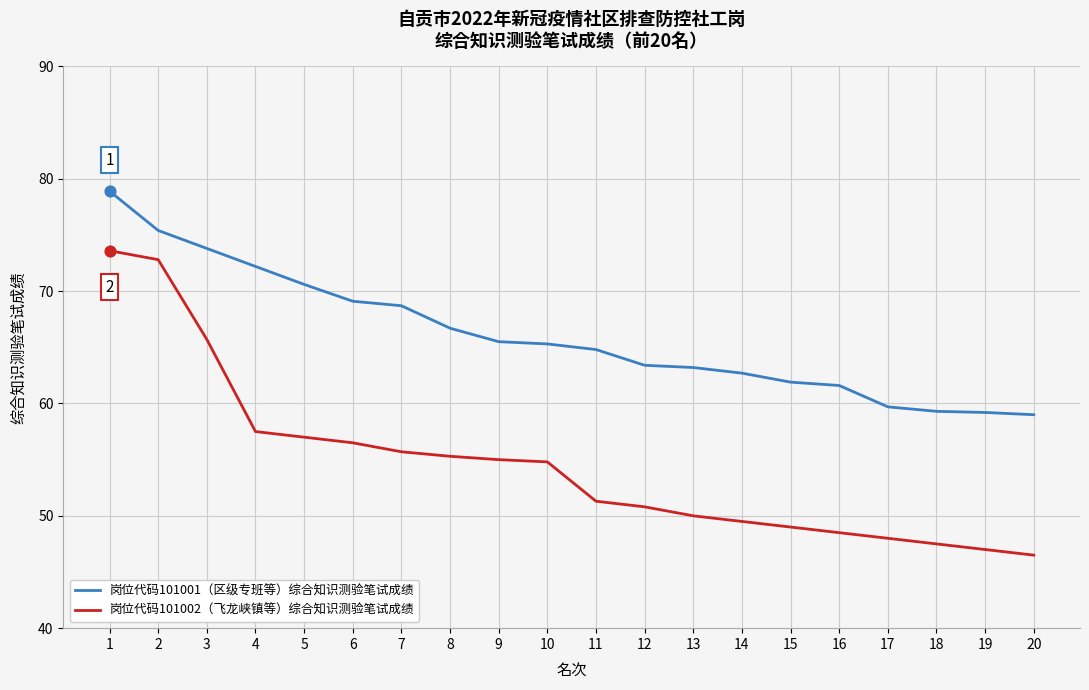

What is the spread (max minus min) of values at 1?

5.3